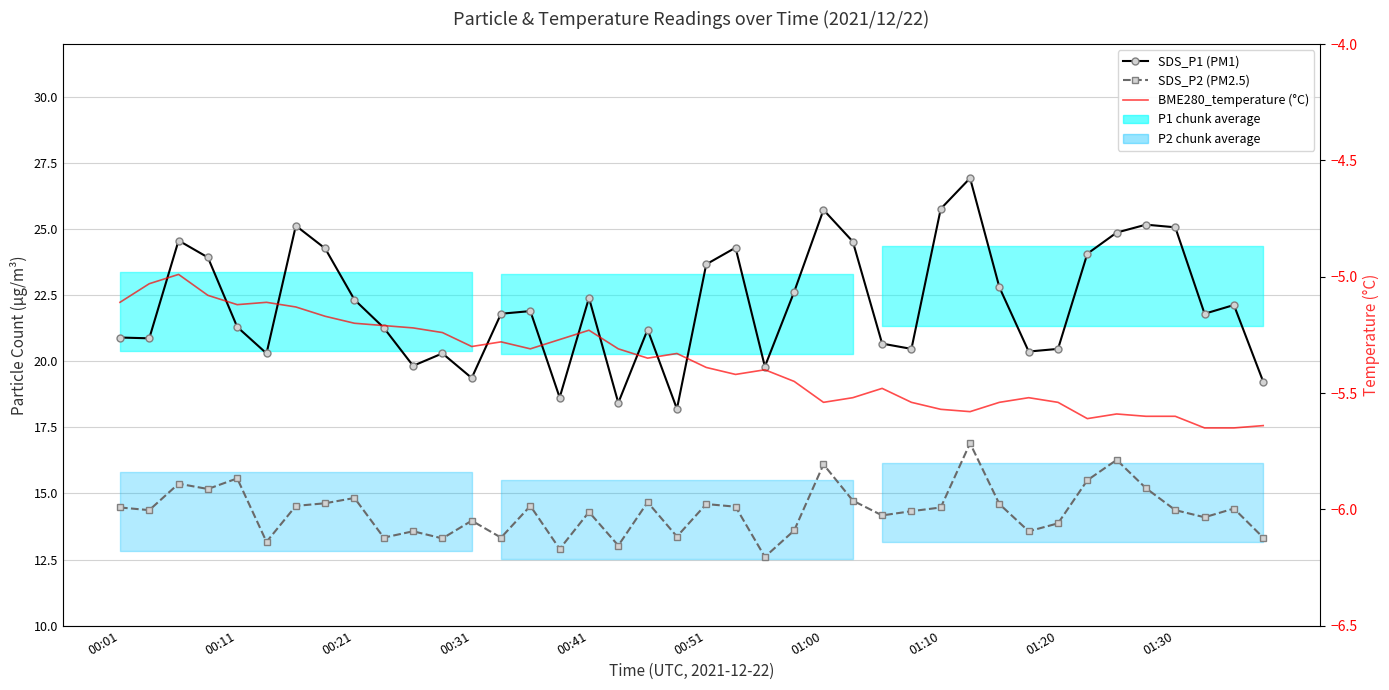

Which series has the largest total across all categories?

SDS_P1 (PM1)